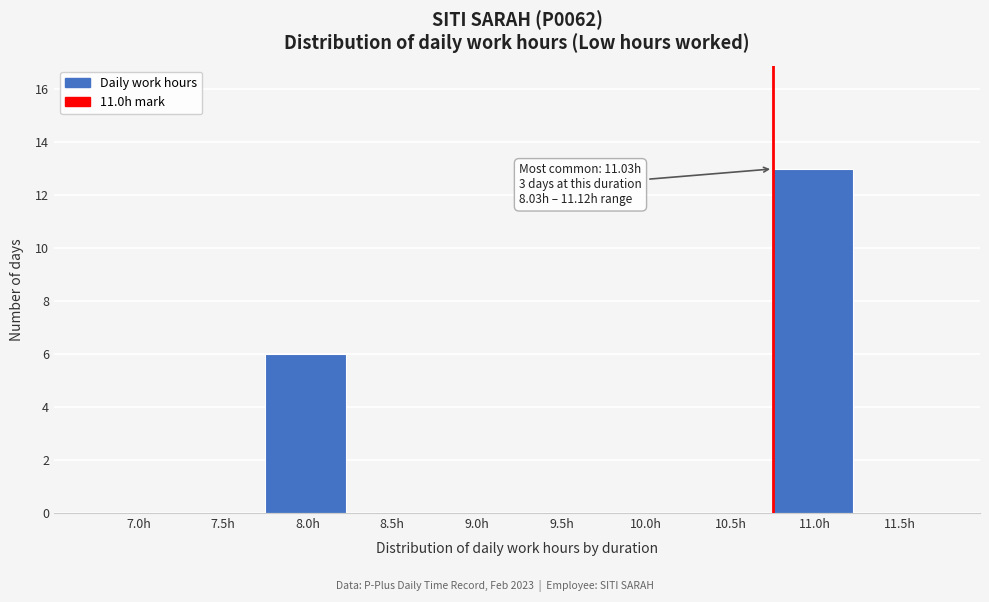

Reading left to right, list all the values displayed in this chart.

7.0h=0	7.5h=0	8.0h=6	8.5h=0	9.0h=0	9.5h=0	10.0h=0	10.5h=0	11.0h=13	11.5h=0